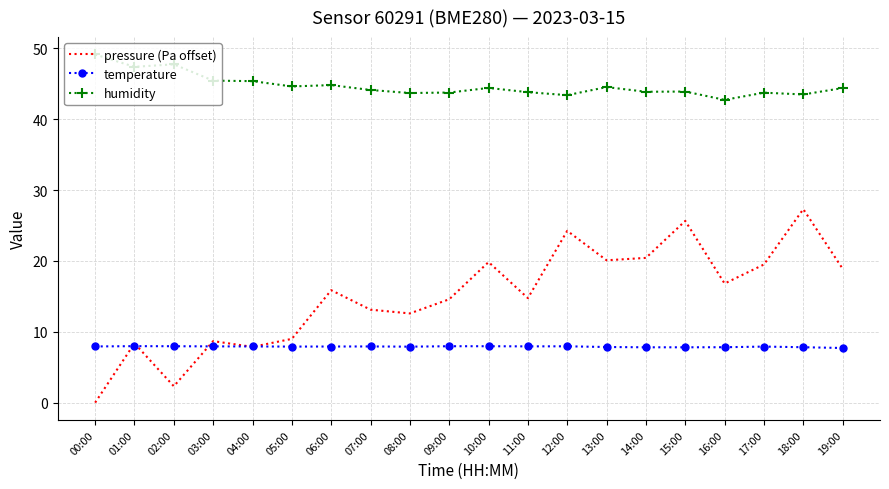

Which category has the highest value across all series?

00:00